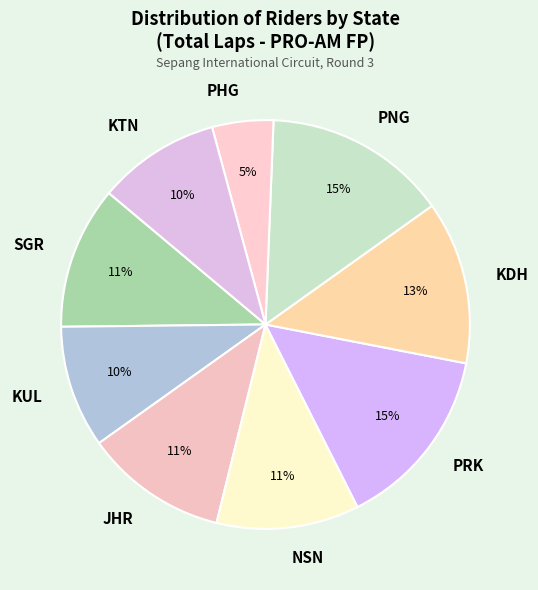

What is the smallest slice in the pie chart?

PHG